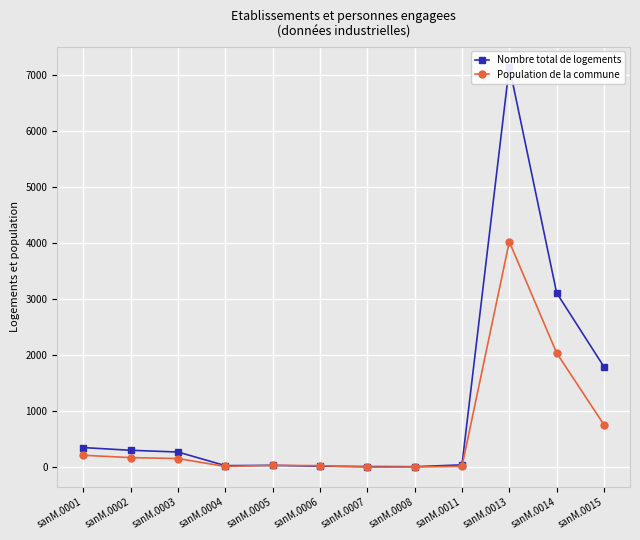

After their last crossing, which series has the higher values: Nombre total de logements or Population de la commune?

Nombre total de logements